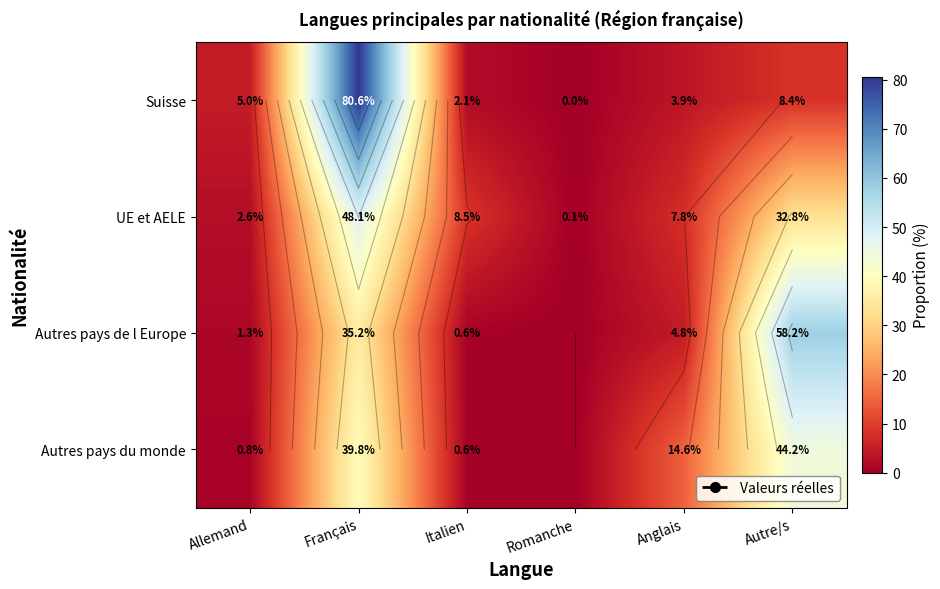

Which category has the highest value in the UE et AELE series?

Français